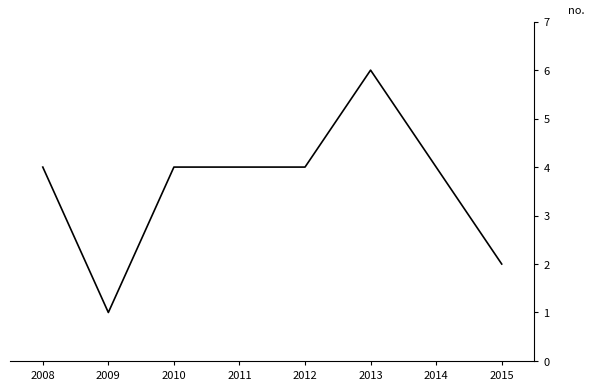

What is the difference between the maximum and minimum values?

5